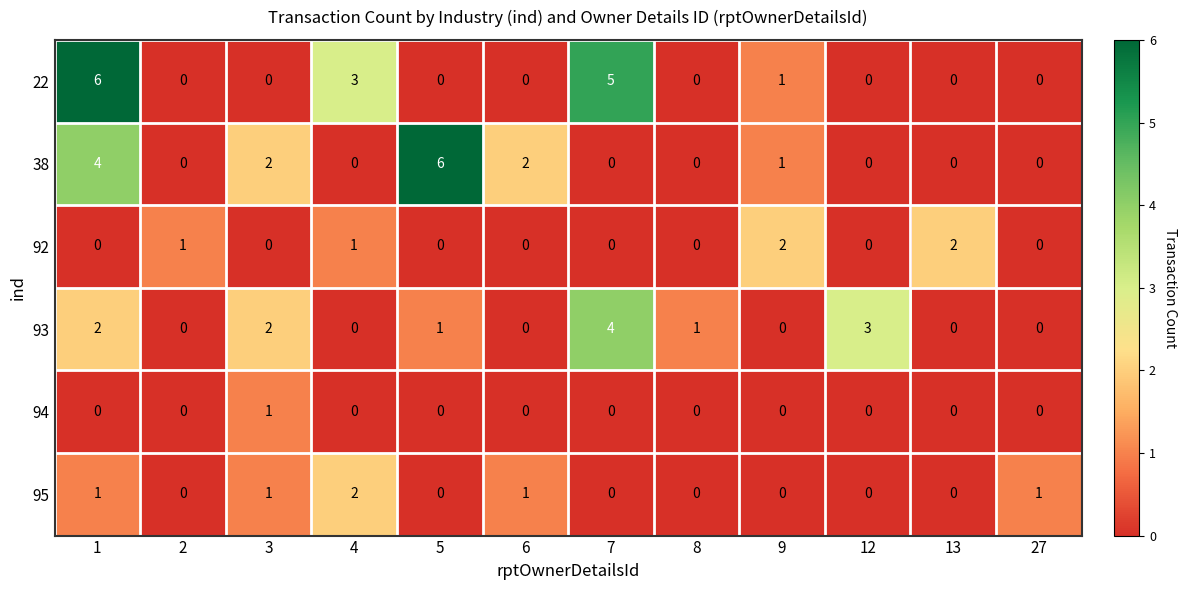

How many data points in 92 are above 0?

4